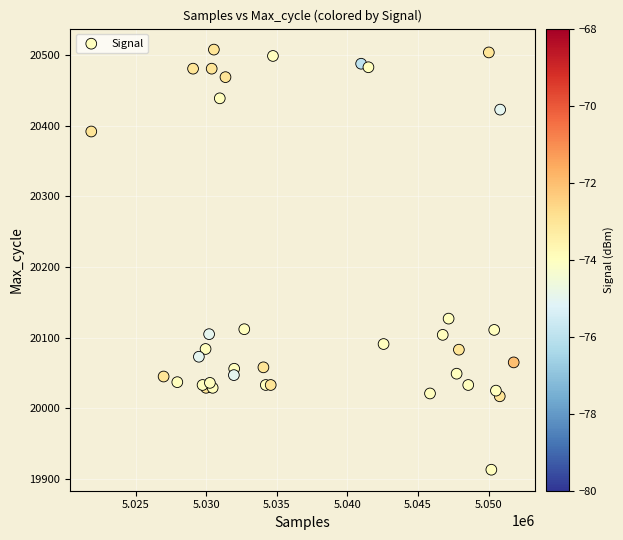

What Y value in the scatter plot is closest to 20210?

20127